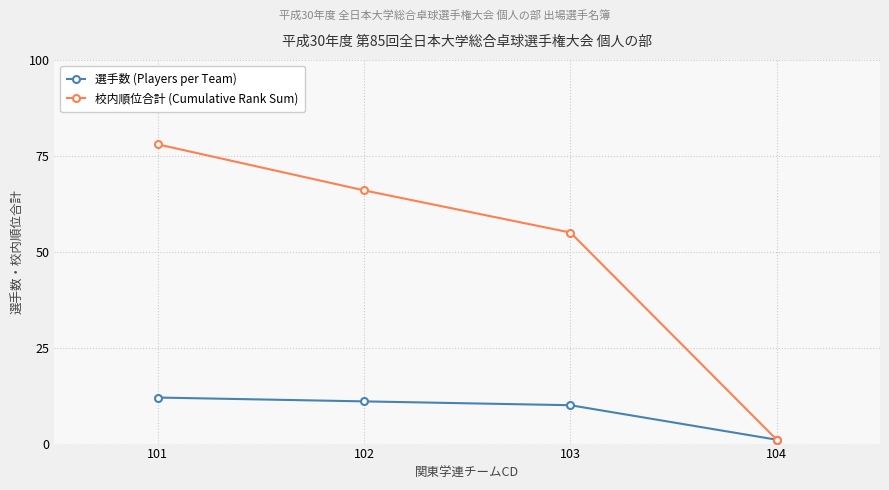

What is the sum of all 校内順位合計 (Cumulative Rank Sum) values?

200